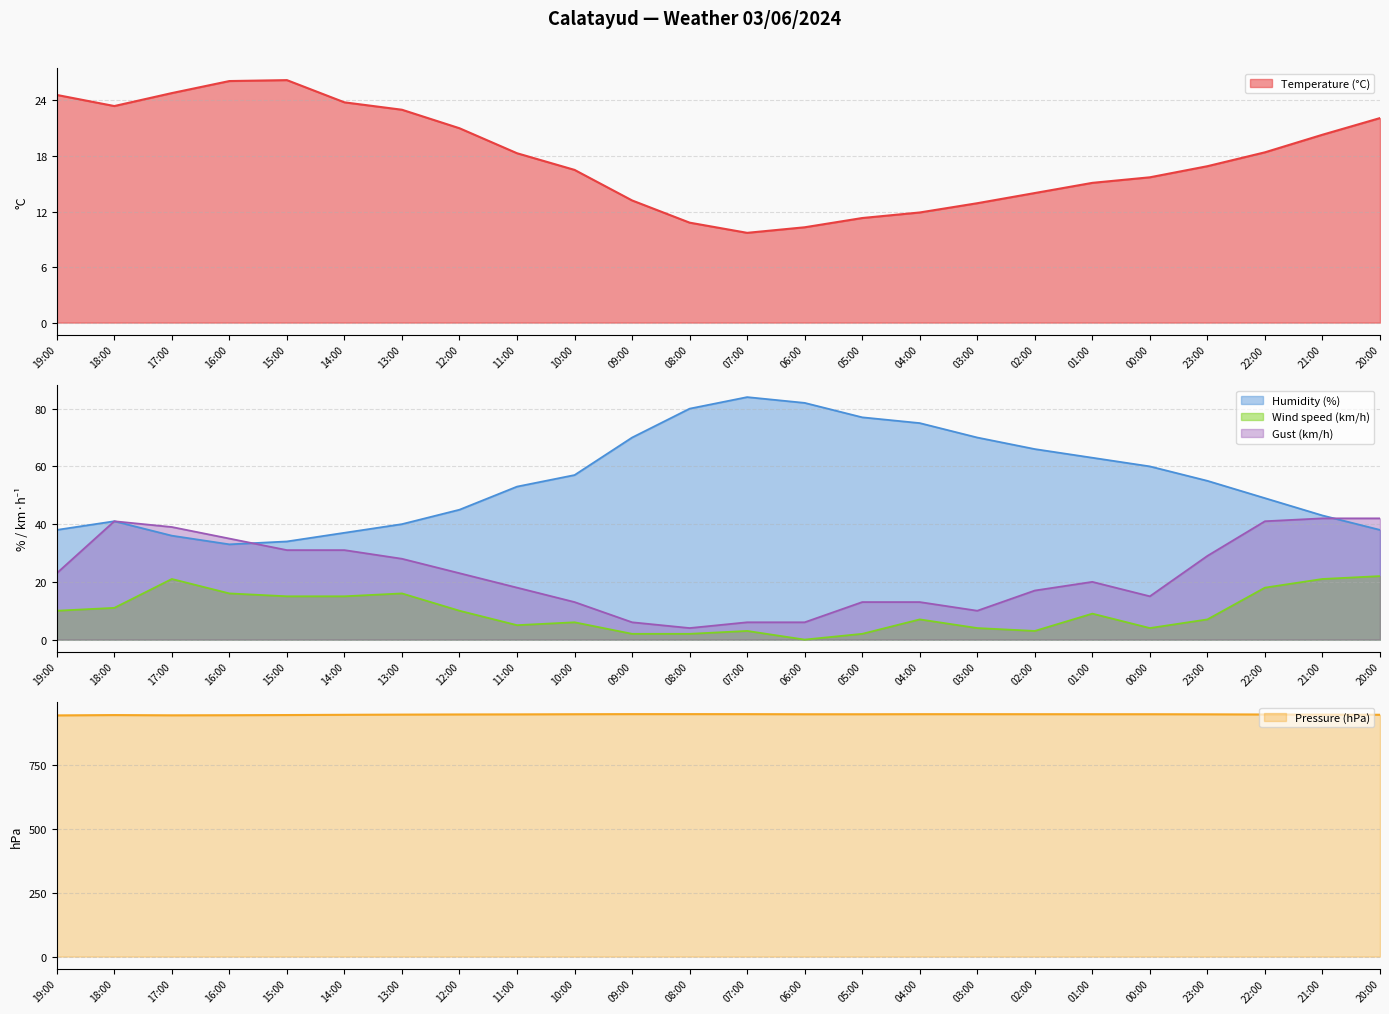

How many data points in Humidity (%) are less than 55?

12